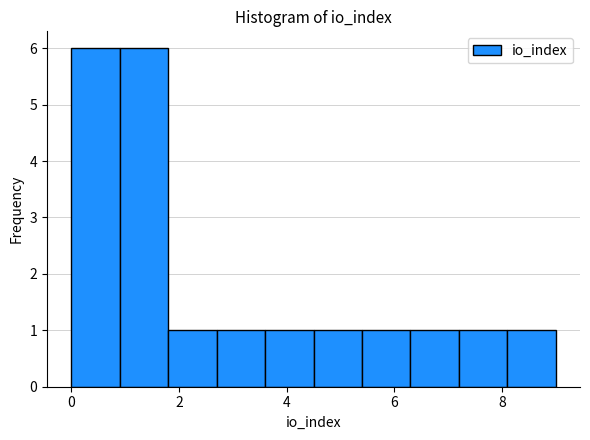

Reading left to right, list every bar in this chart as the range it spans on the x-axis followed by its height. Neither the bar edges nor the heights are printed on the chart, so give them approximately, as read against the axes.

0.0 to 0.9: 6
0.9 to 1.8: 6
1.8 to 2.7: 1
2.7 to 3.6: 1
3.6 to 4.5: 1
4.5 to 5.4: 1
5.4 to 6.3: 1
6.3 to 7.2: 1
7.2 to 8.1: 1
8.1 to 9.0: 1